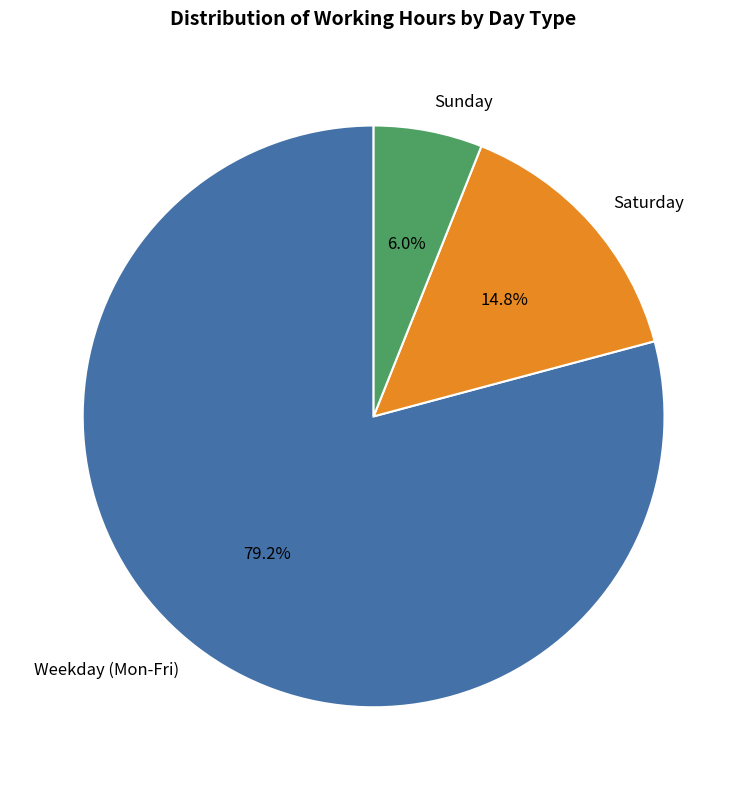

Between Sunday and Saturday, which is larger?

Saturday